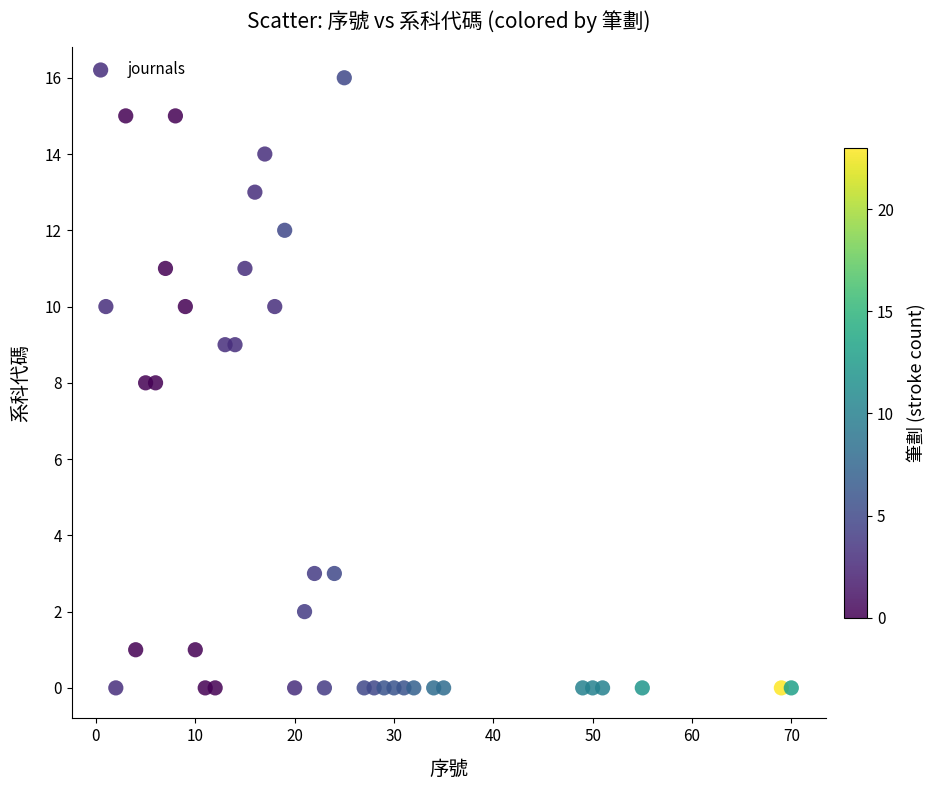

What is the range of Y values (max minus min)?

16